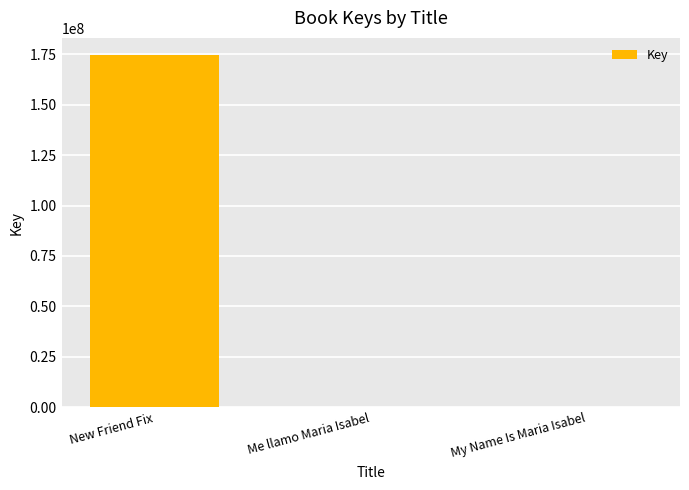

What is the change in value from New Friend Fix to My Name Is Maria Isabel?

-174438781